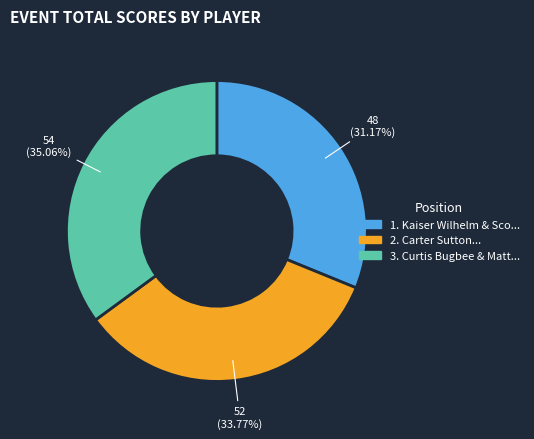

Is there any slice that represents more than half of the pie?

No